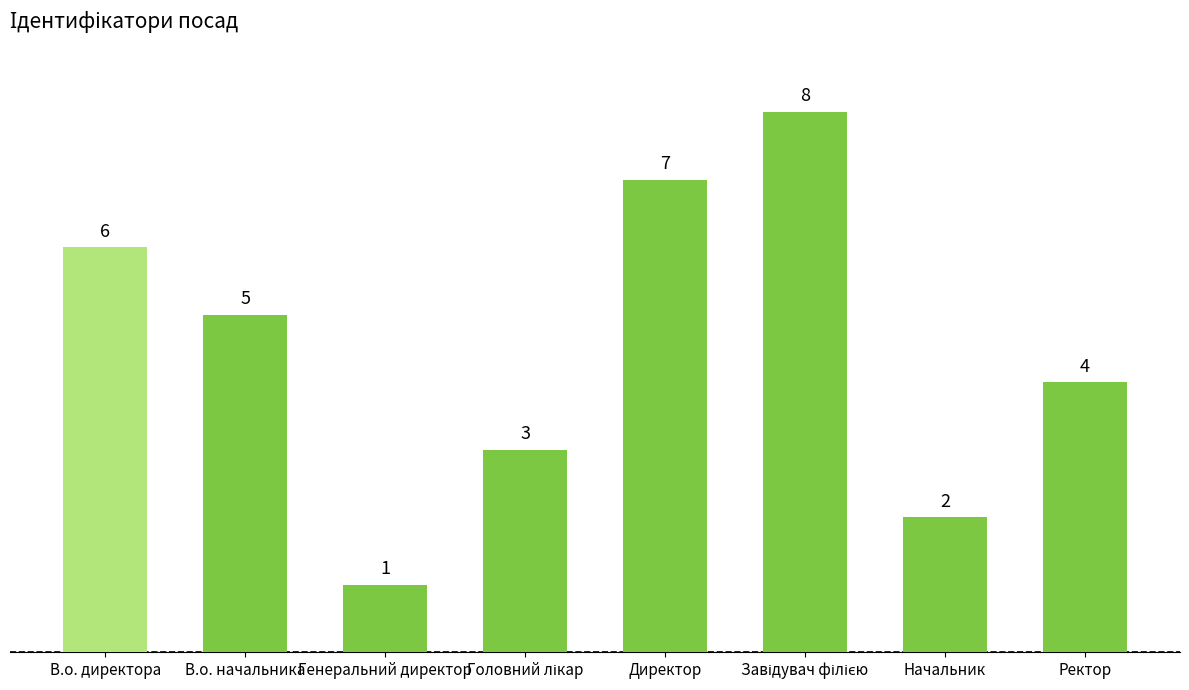

What is the label of the 2nd bar from the left?

В.о. начальника